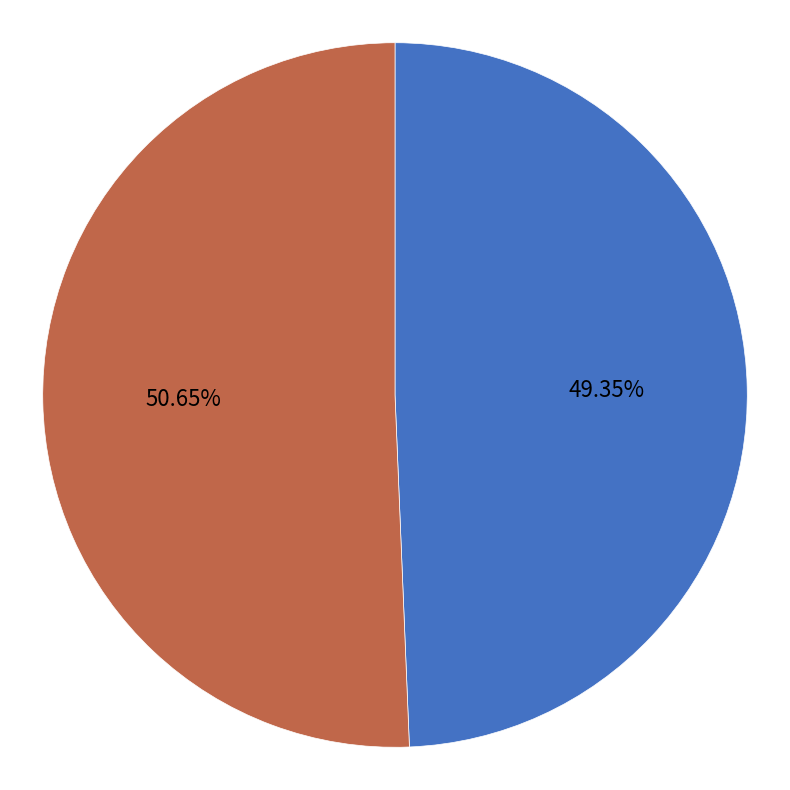

Is there a majority slice in this chart?

Yes